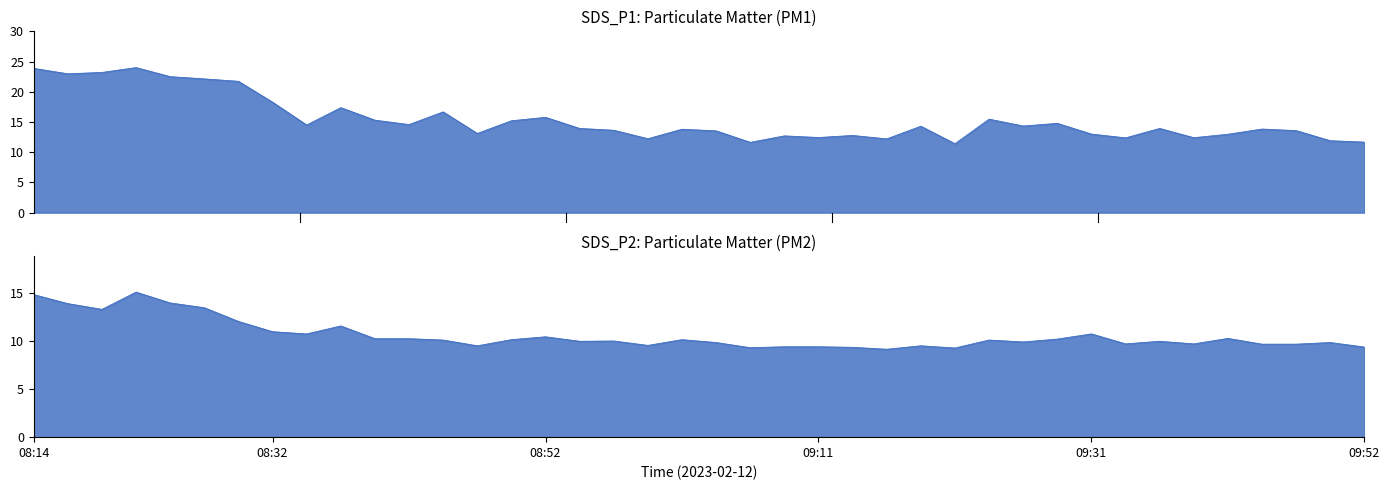

Which series has the widest spread of values?

SDS_P1